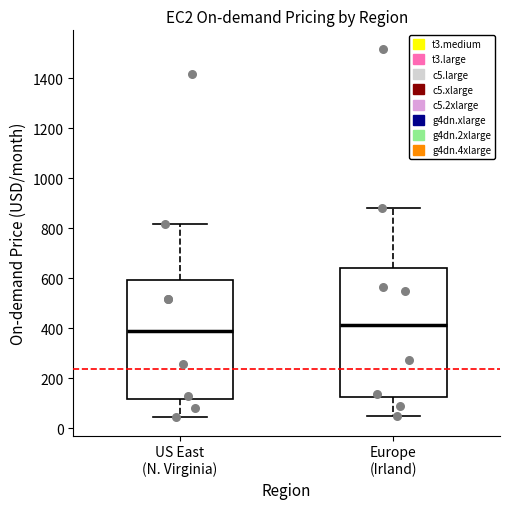

Reading left to right, read every box against the y-axis: the position of its median line, the range the box covers, and the ends of its whiskers. The values are not printed on the chart, so give them approximately, as read against the axis.

US East (N. Virginia): median 380, box 120 to 600, whiskers 40 to 820
Europe (Irland): median 420, box 120 to 640, whiskers 40 to 880